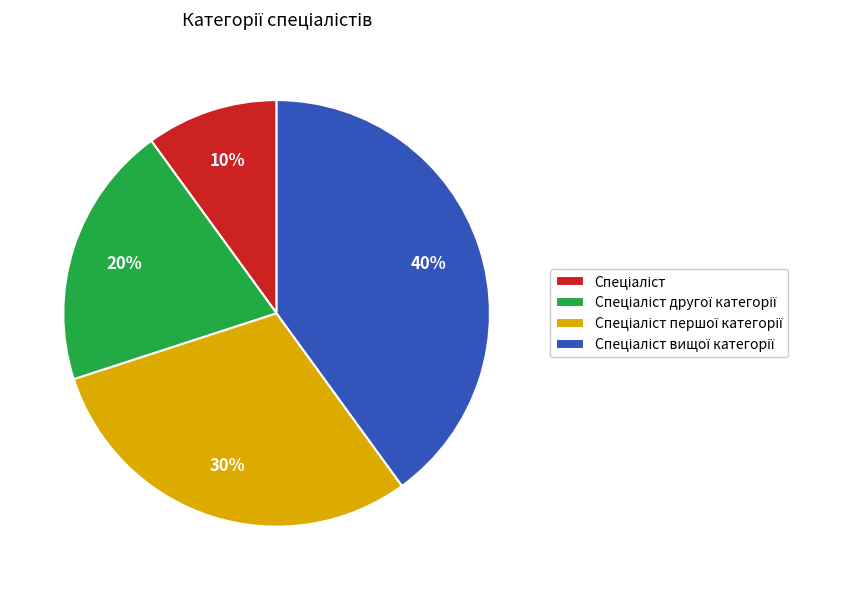

Is there any slice that represents more than half of the pie?

No